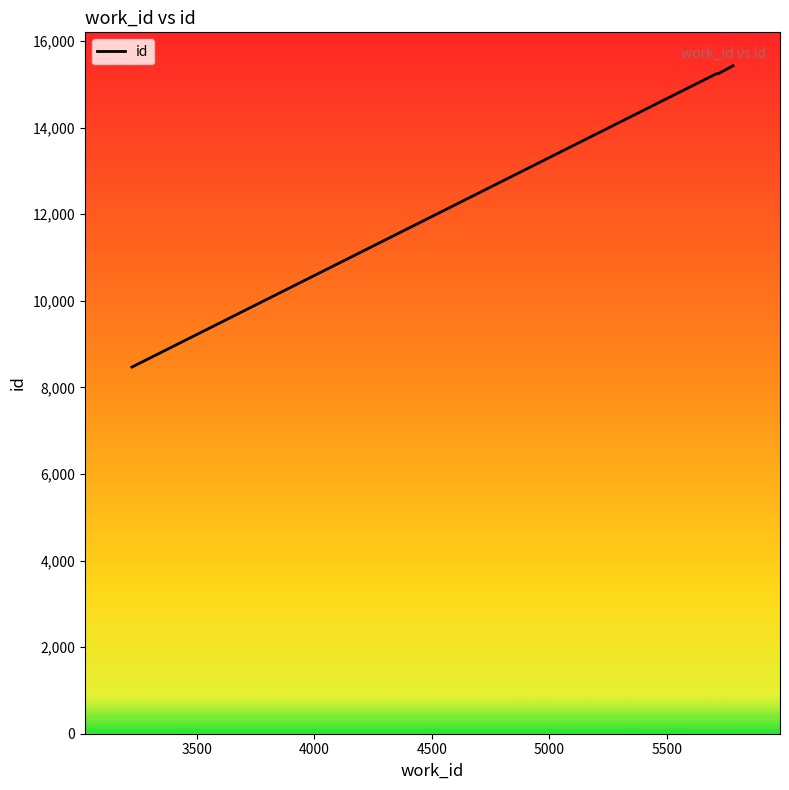

What is the sum of all values?

84887